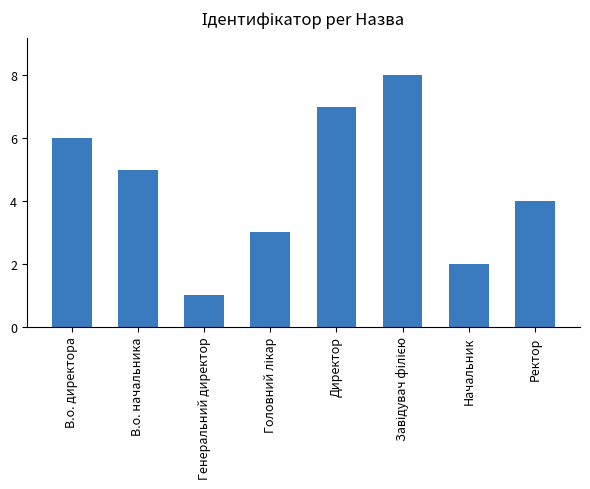

Where is the data nearest to the value 4?

Ректор